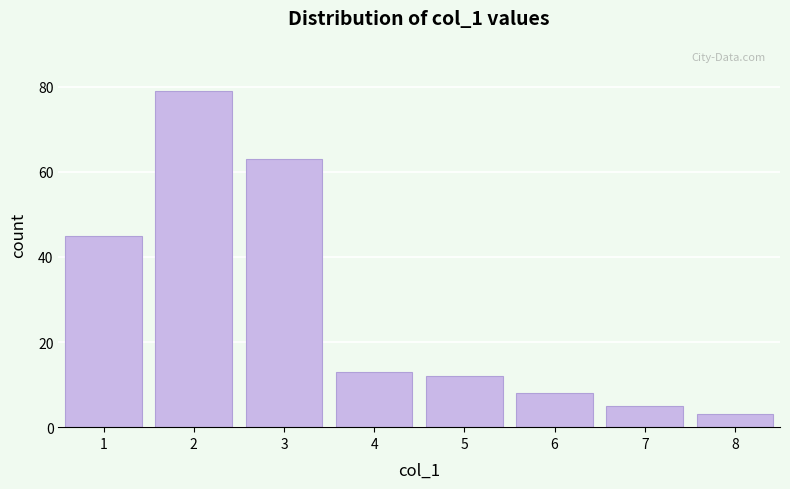

Reading right to left, extract all data points from this chart.

8=3	7=5	6=8	5=12	4=13	3=63	2=79	1=45